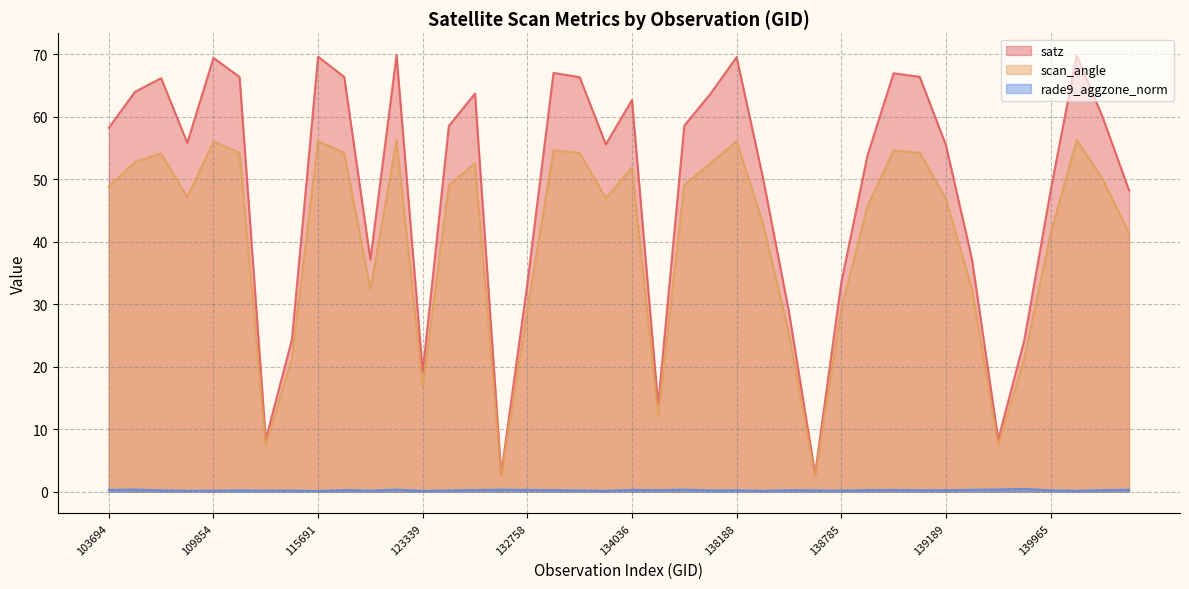

What is the value of the rade9_aggzone_norm point at the 6th from the left?

0.2